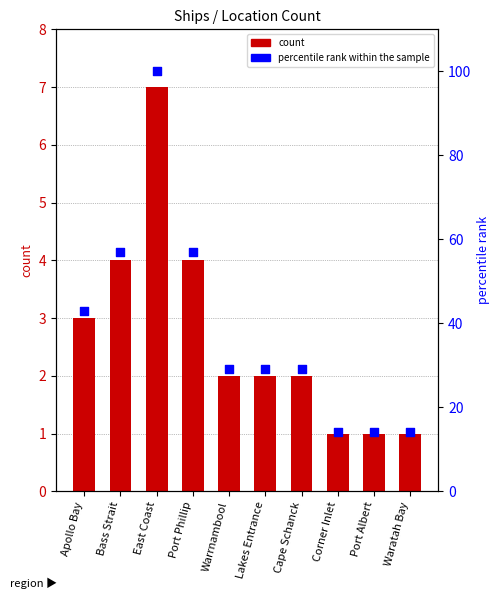

Is the value of count at Port Albert greater than the value of percentile rank within the sample at Bass Strait?

No